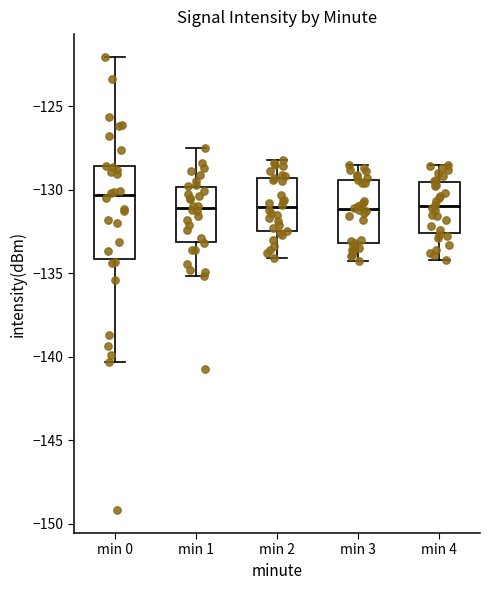

Reading left to right, read every box against the y-axis: the position of its median line, the range the box covers, and the ends of its whiskers. The values are not printed on the chart, so give them approximately, as read against the axis.

min 0: median -130.5, box -134.0 to -128.5, whiskers -140.5 to -122.0
min 1: median -131.0, box -133.0 to -130.0, whiskers -135.0 to -127.5
min 2: median -131.0, box -132.5 to -129.5, whiskers -134.0 to -128.0
min 3: median -131.0, box -133.0 to -129.5, whiskers -134.5 to -128.5
min 4: median -131.0, box -132.5 to -129.5, whiskers -134.0 to -128.5